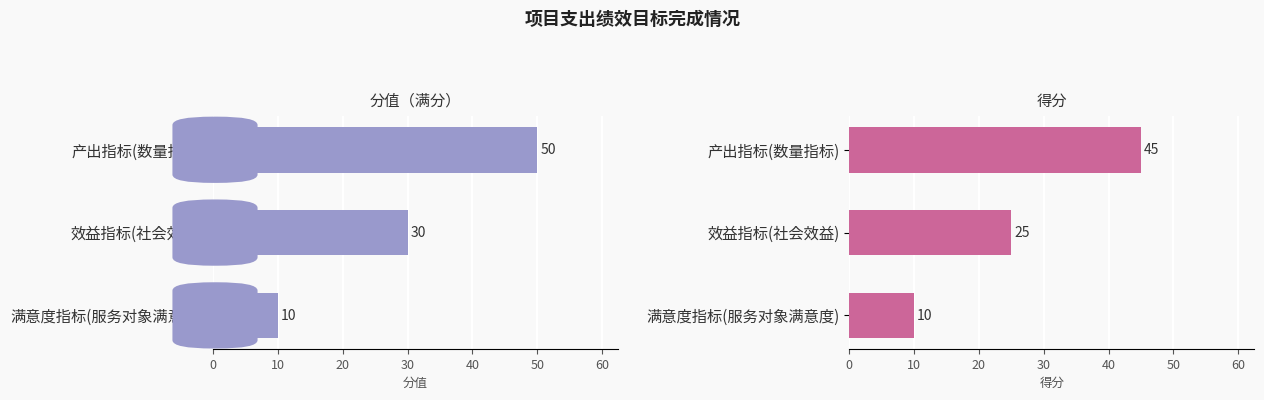

How many bars are there in each group?

2